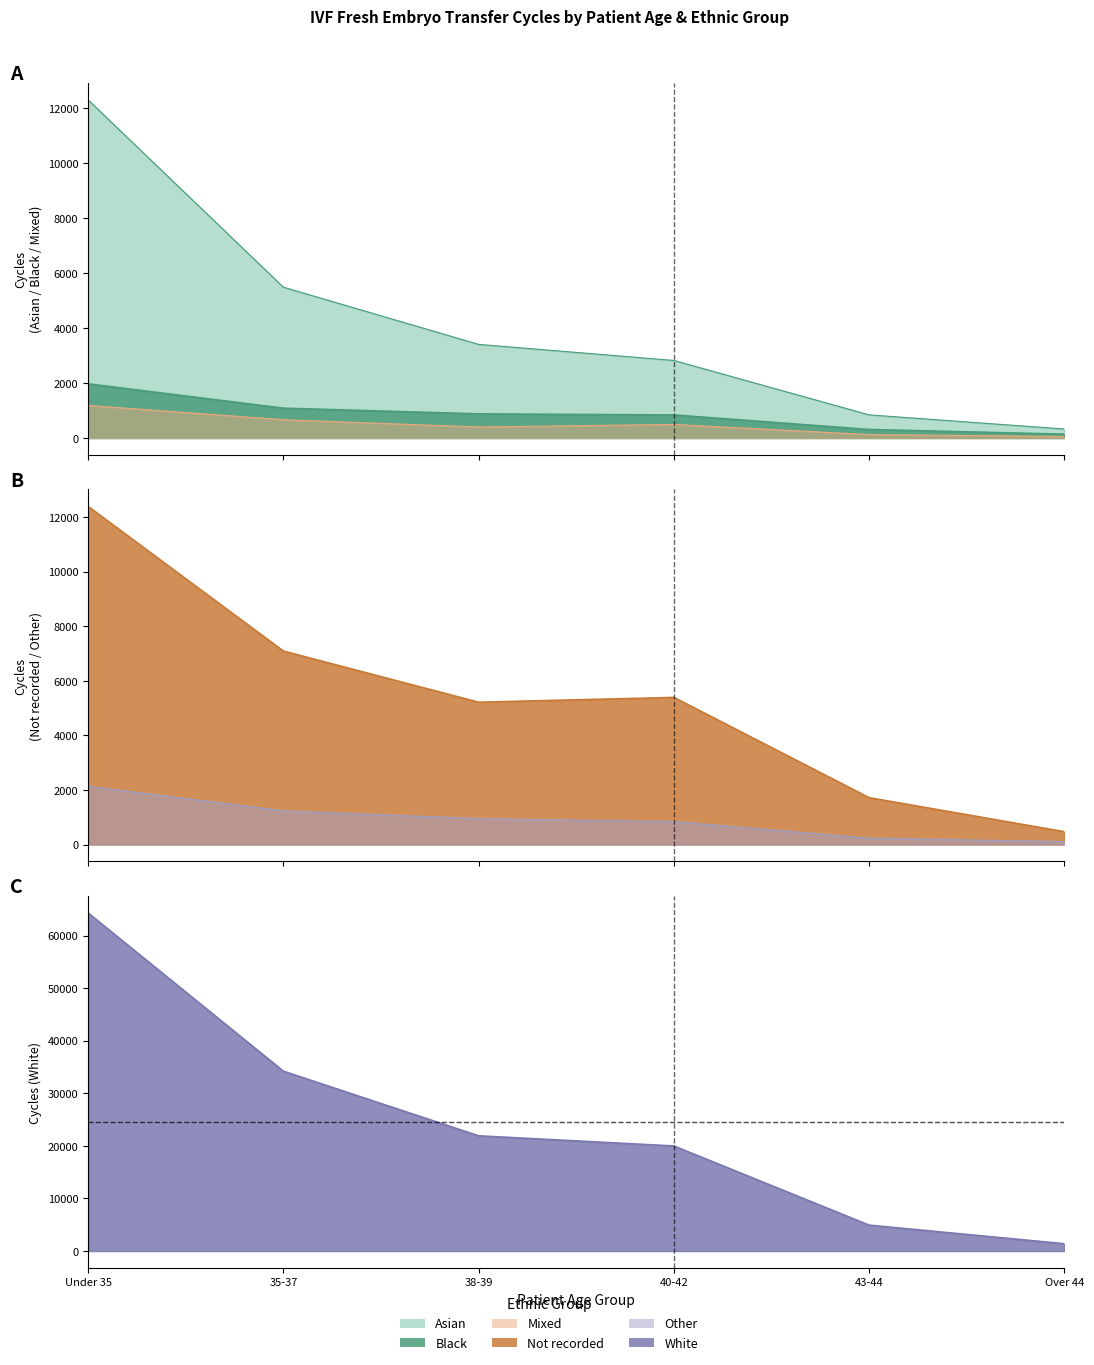

Is it true that Mixed Cycles equals 125 at 43-44?

True